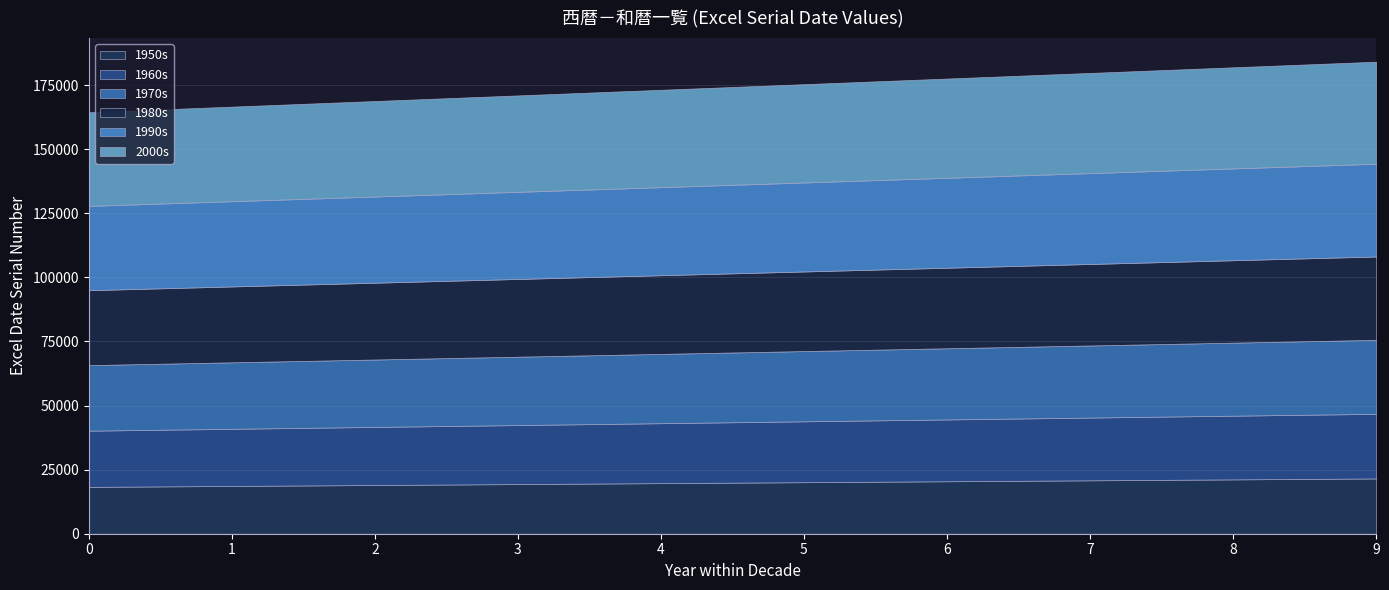

What is the difference between the maximum and minimum values in the 1990s series?

3287